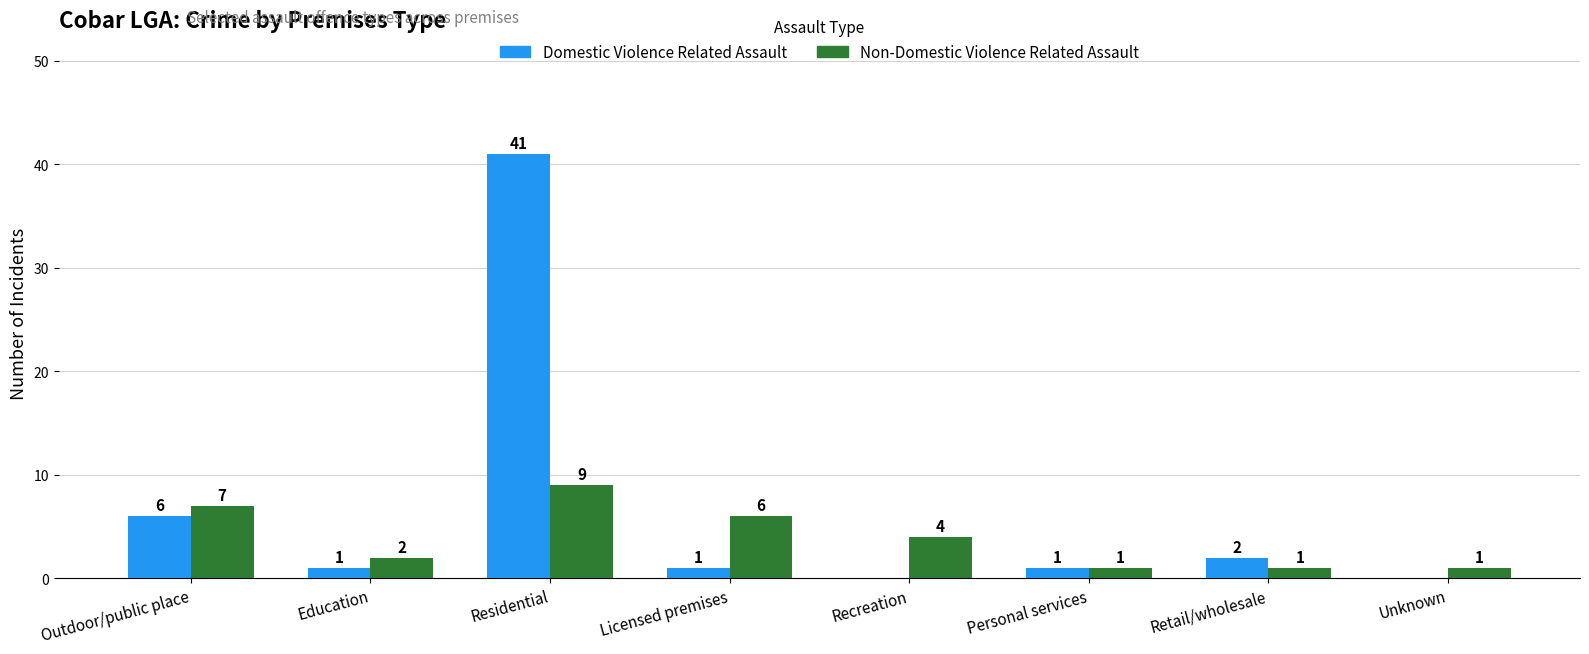

Count the number of categories in the chart.

8